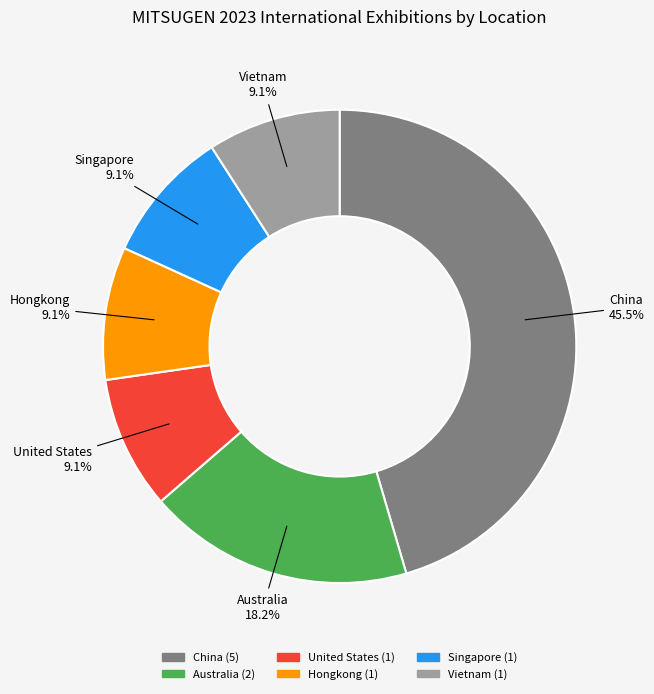

Does Australia account for over 50% of the chart?

No